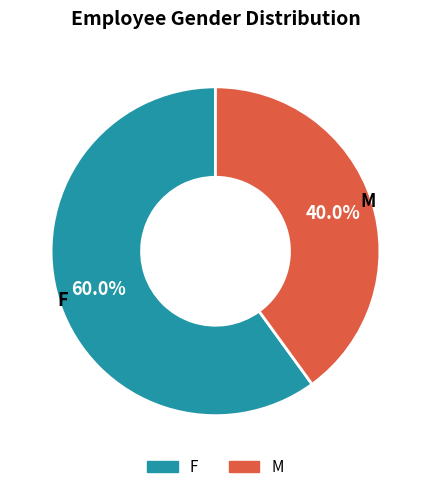

What is the ratio of the value at M to the value at F?

0.7